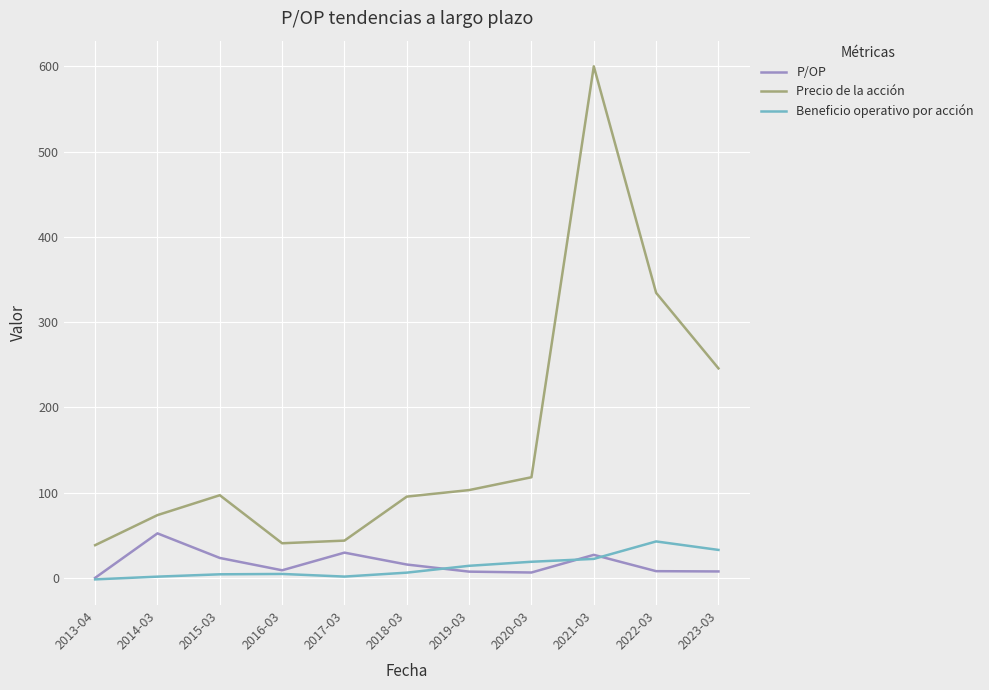

What is the average value of the P/OP series?

16.9